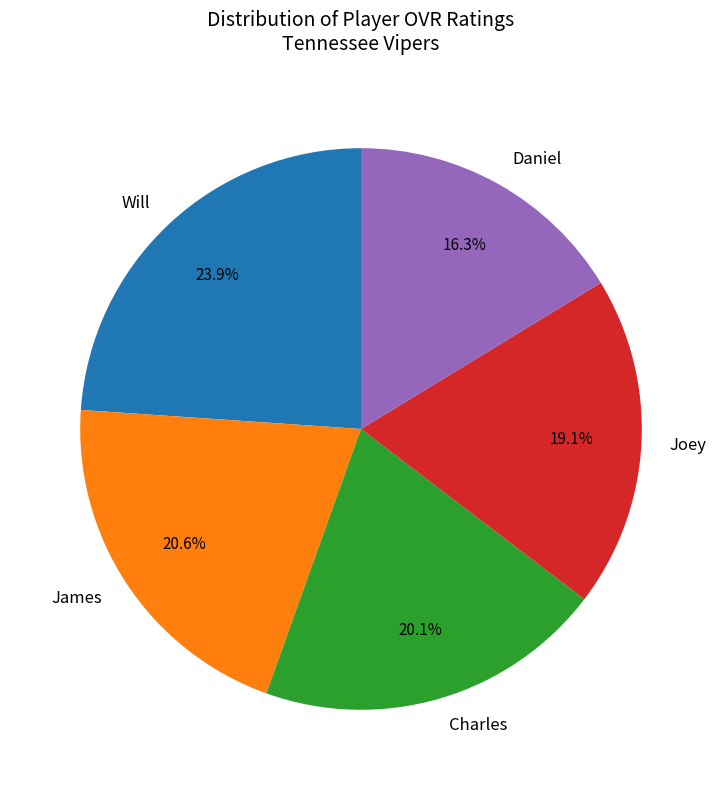

Count the number of slices in the pie.

5